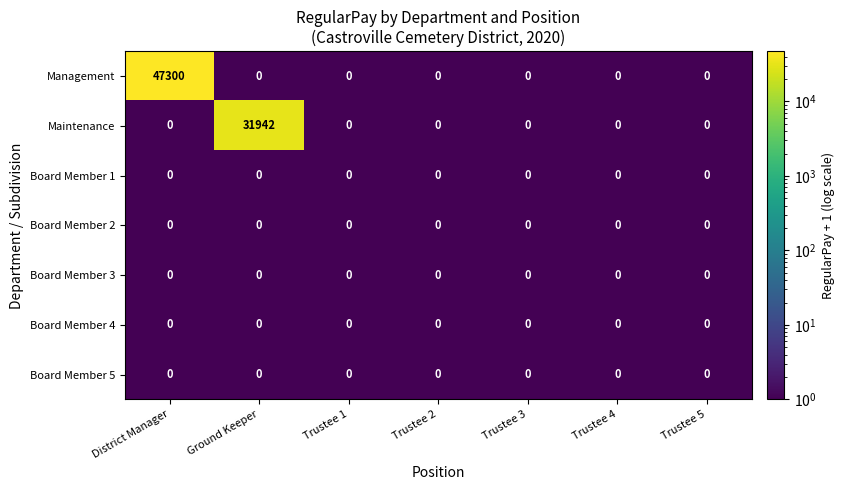

True or false: Management has a value of 0 at Trustee 4.

True